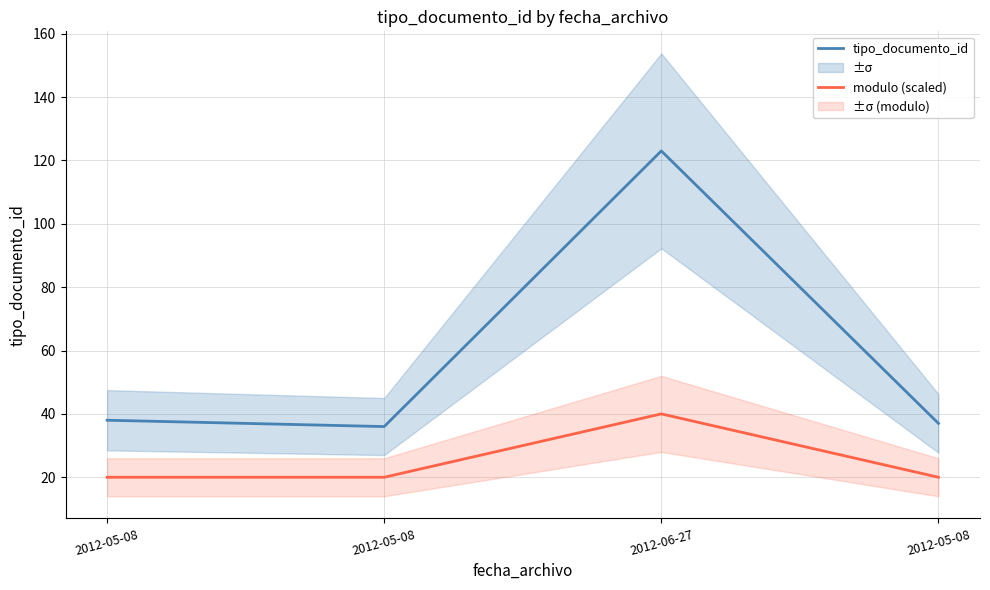

What is the sum of the tipo_documento_id values at 2012-06-27 and 2012-05-08?

160